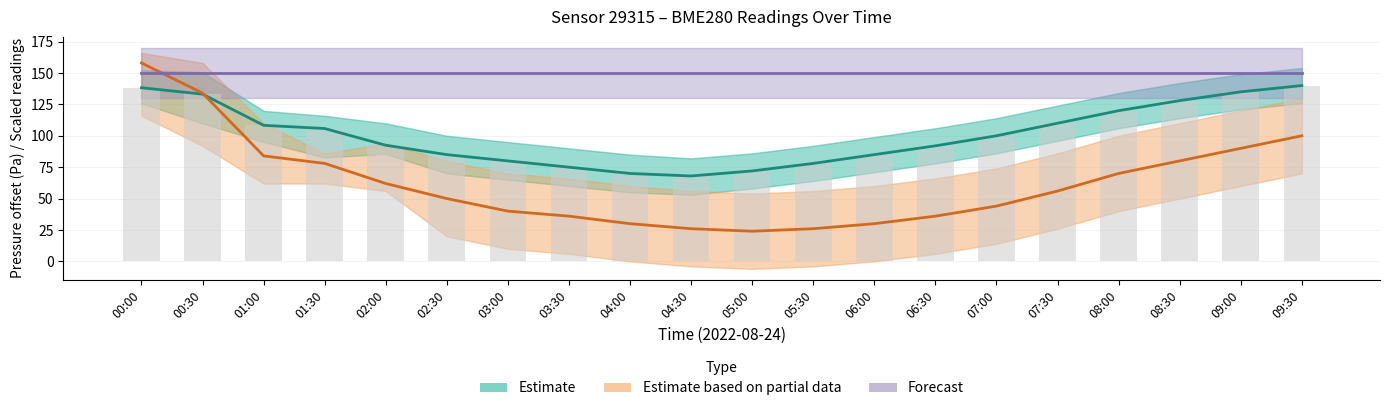

Which series has the largest range (max minus min)?

Estimate based on partial data (temperature)